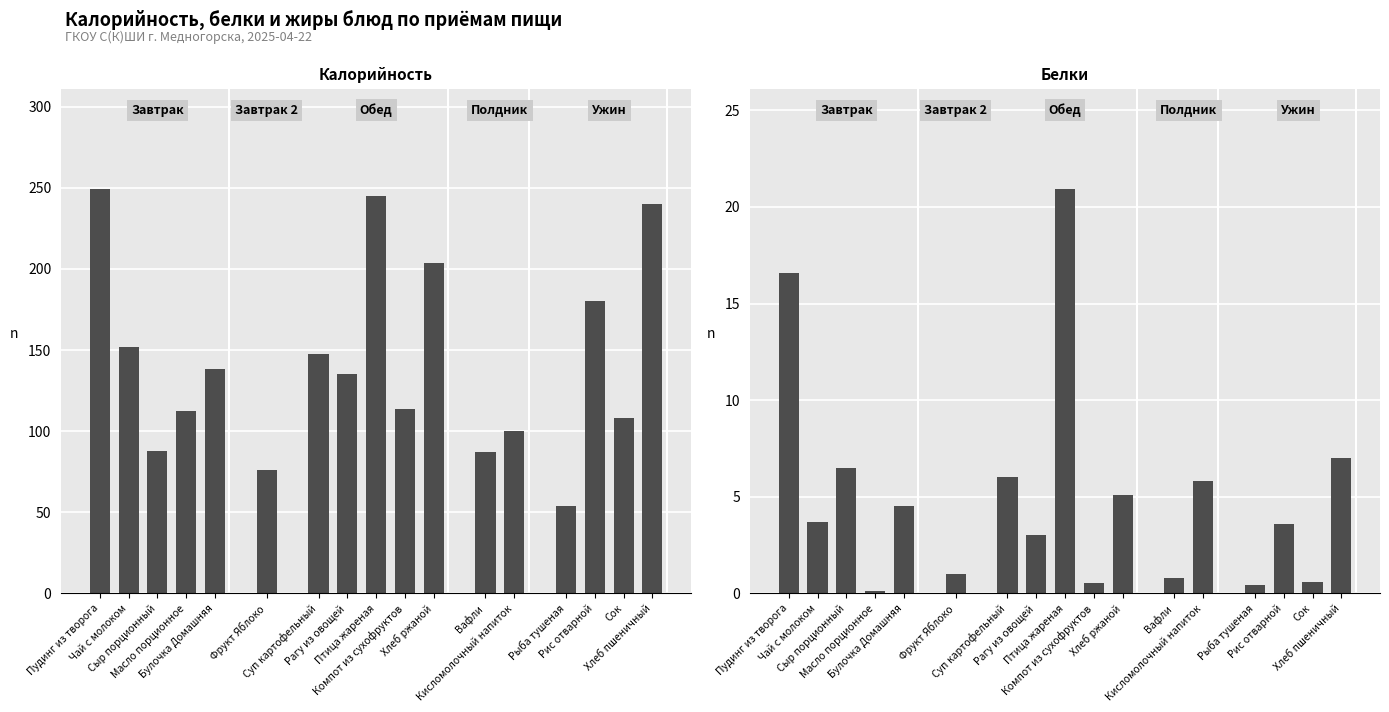

What is the difference between the Белки values at Хлеб ржаной and Фрукт Яблоко?

4.1